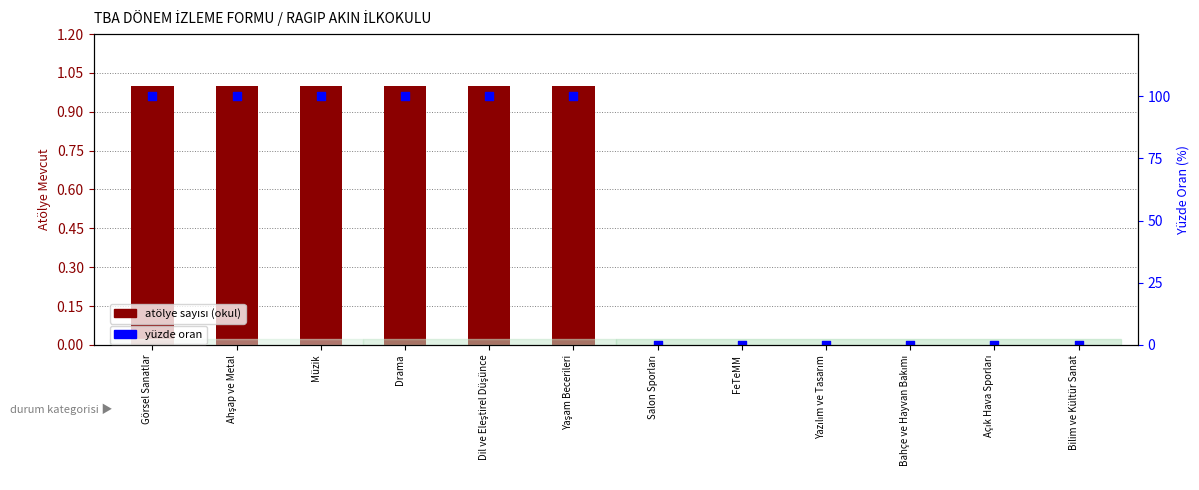

At how many categories does at least one series exceed 57?

6